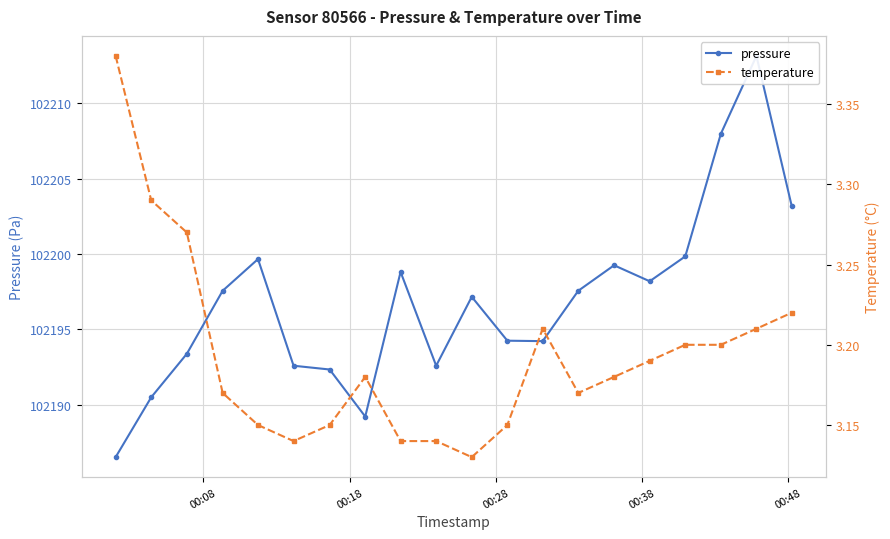

How many temperature values are between 3 and 4?

20